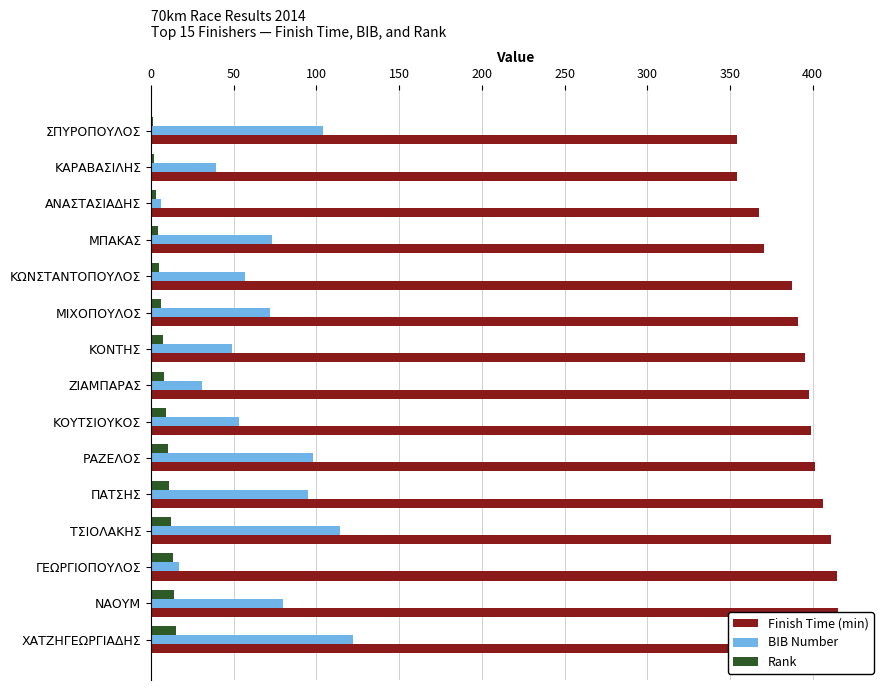

What is the difference between the second highest and minimum values in the BIB Number series?

108.0